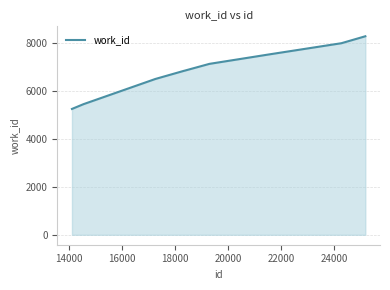

What is the smallest value displayed?

5244